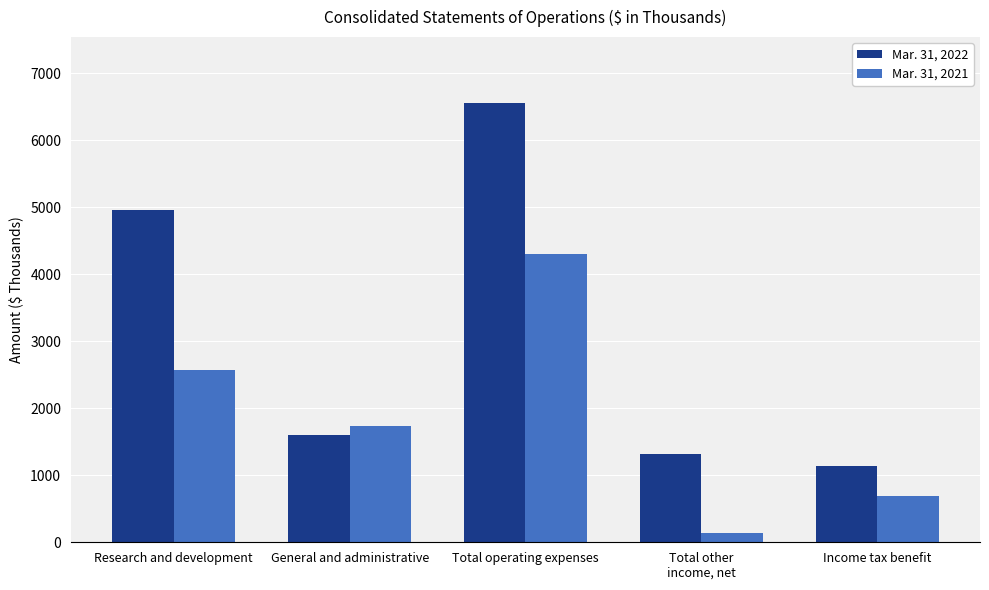

What is the difference between the highest and lowest values at Research and development?

2388